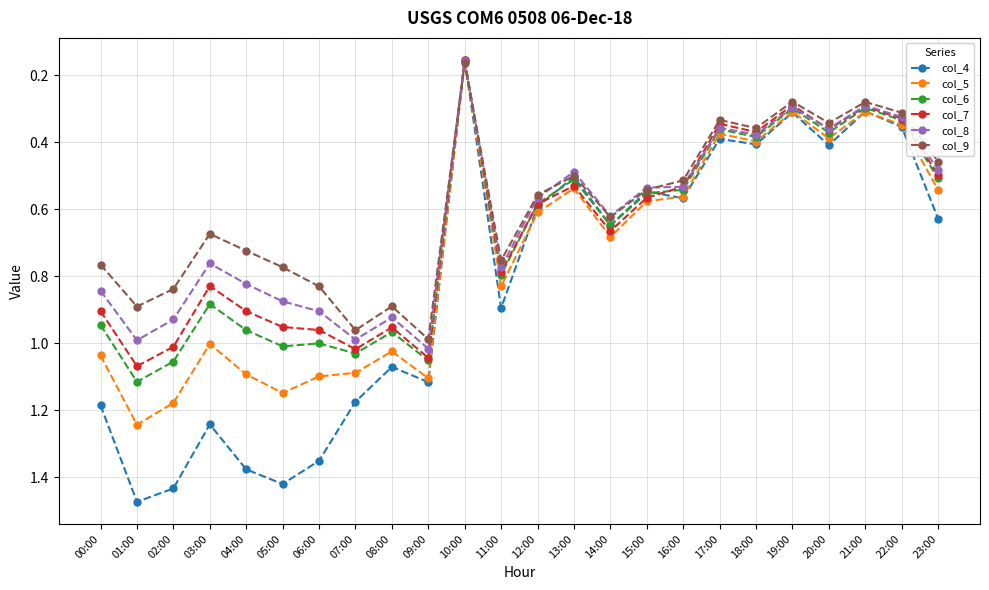

What are all the series names shown in the legend?

col_4, col_5, col_6, col_7, col_8, col_9